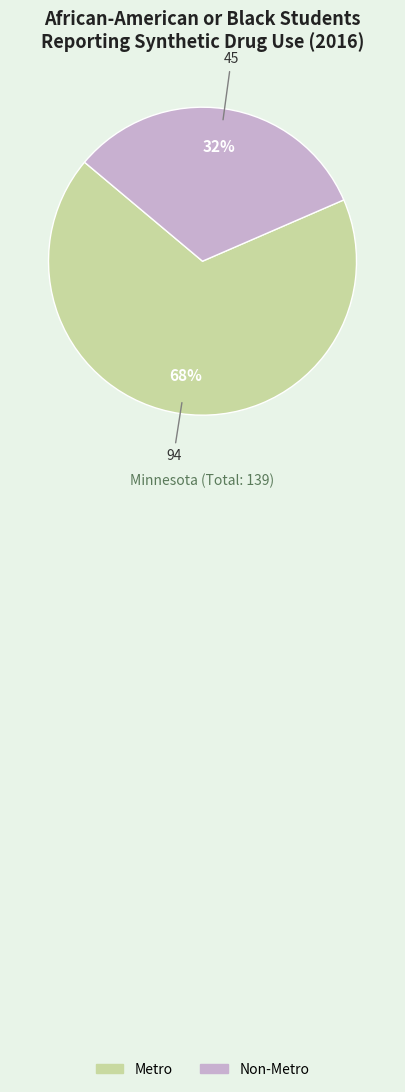

To the nearest percent, what percentage of the pie is Non-Metro?

32%